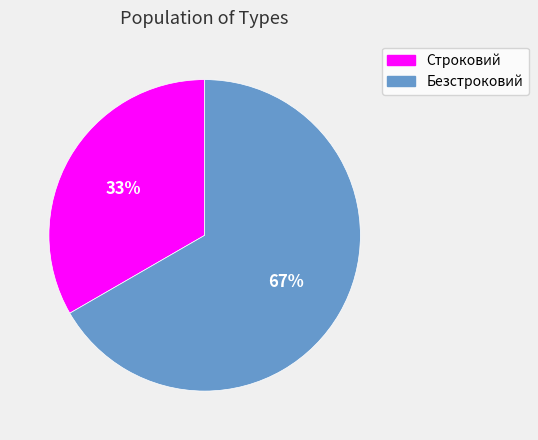

Rank the categories by value from highest to lowest.

Безстроковий, Строковий